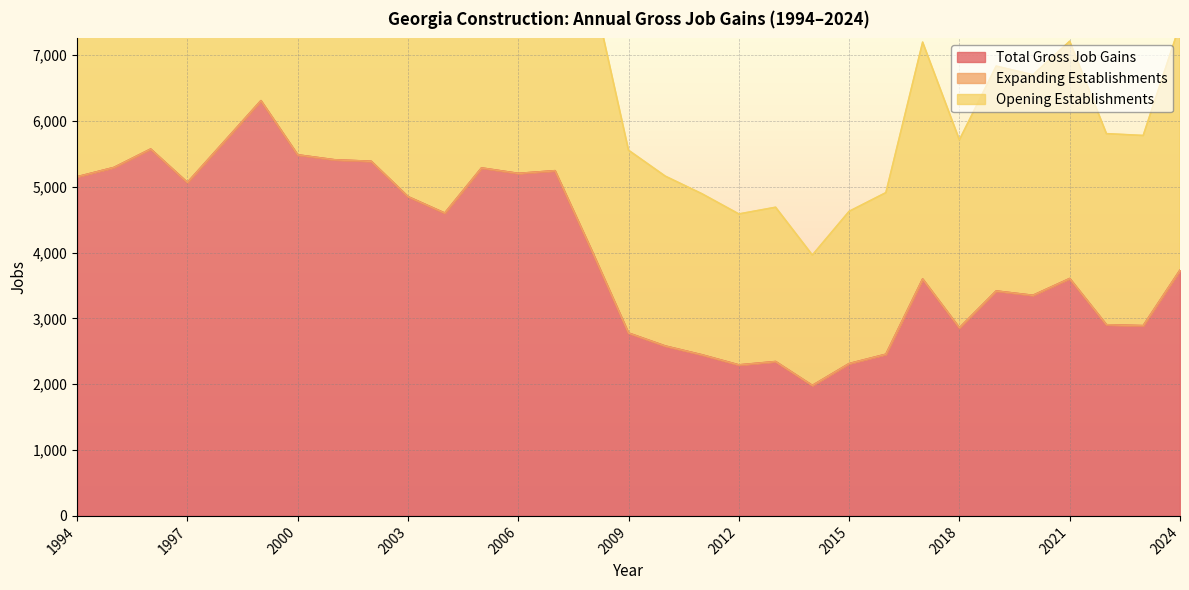

What is the value of the Total Gross Job Gains point at the 9th from the left?

5386